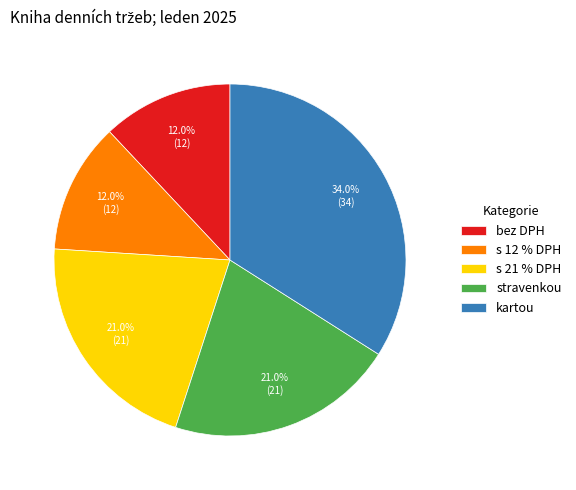

How many segments does this pie chart have?

5